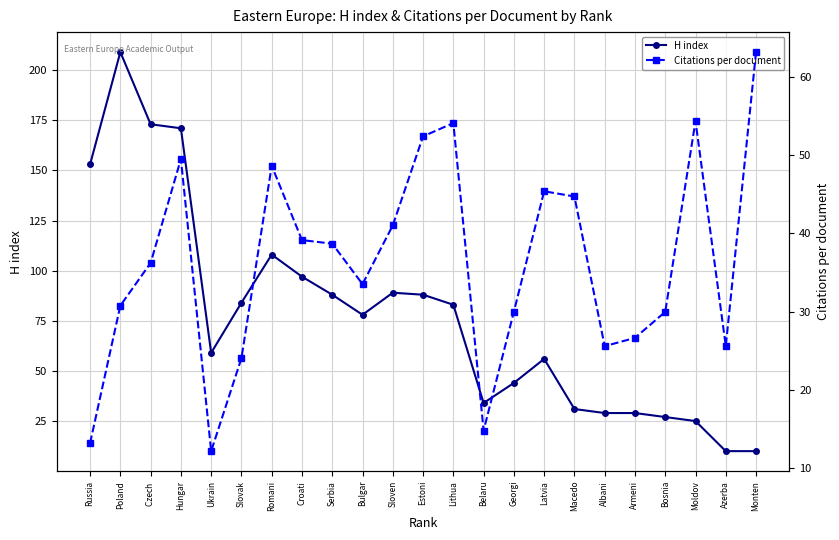

How many series are shown in this chart?

2